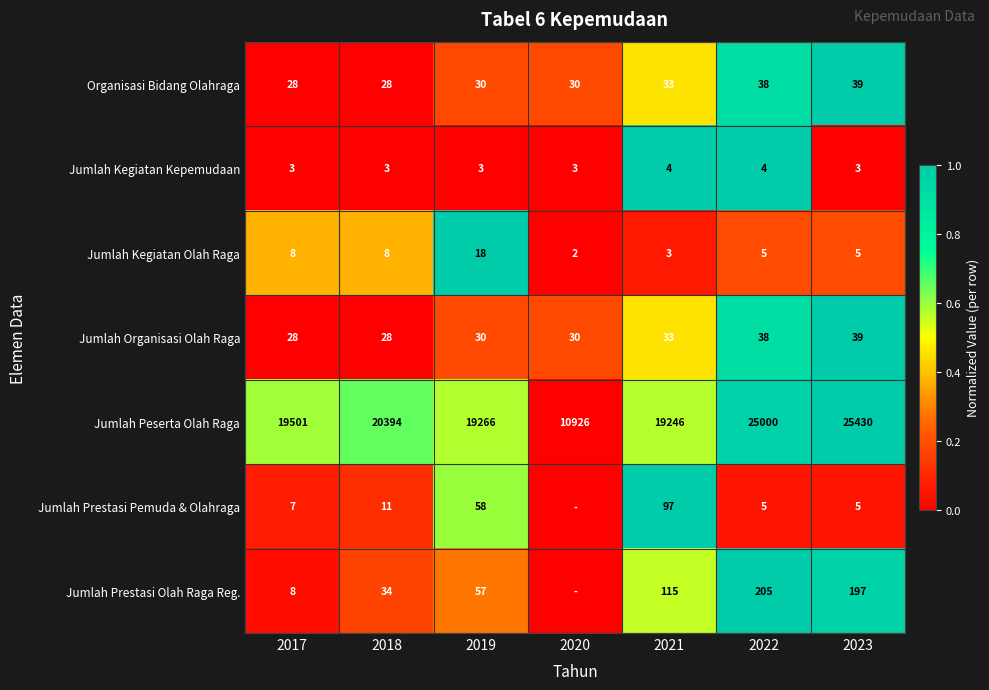

What is the highest value of the Jumlah Peserta Olah Raga series?

25430